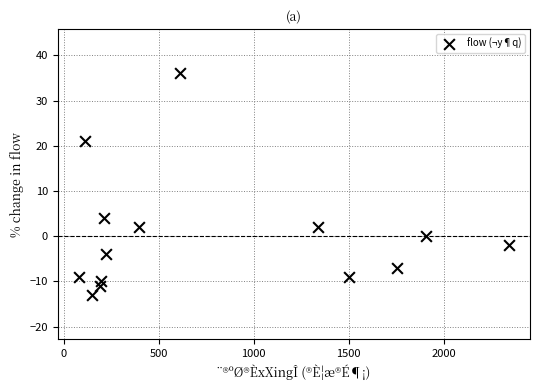

What Y value in the scatter plot is closest to 11?

4